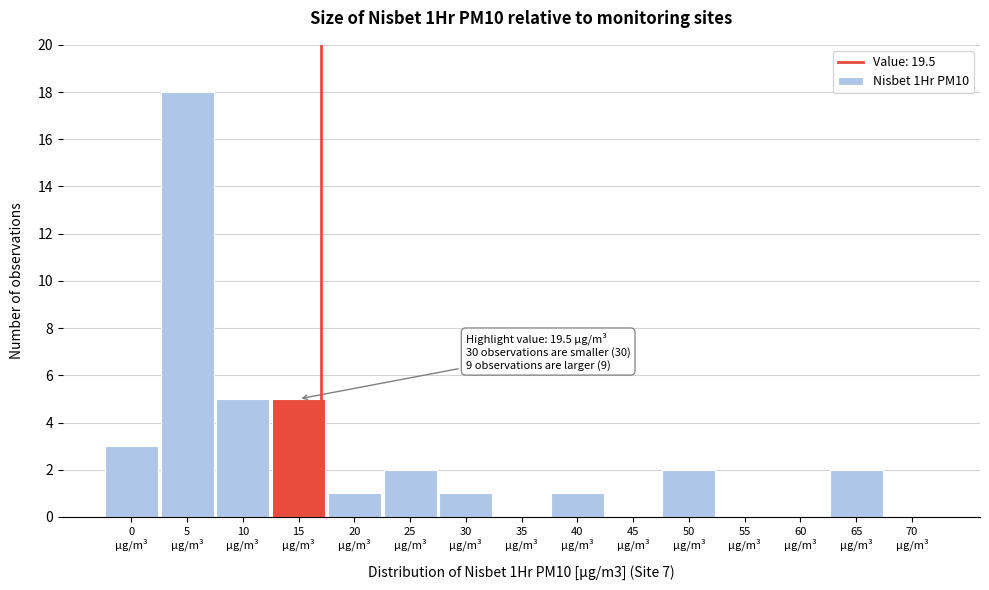

What is the greatest value displayed?

18